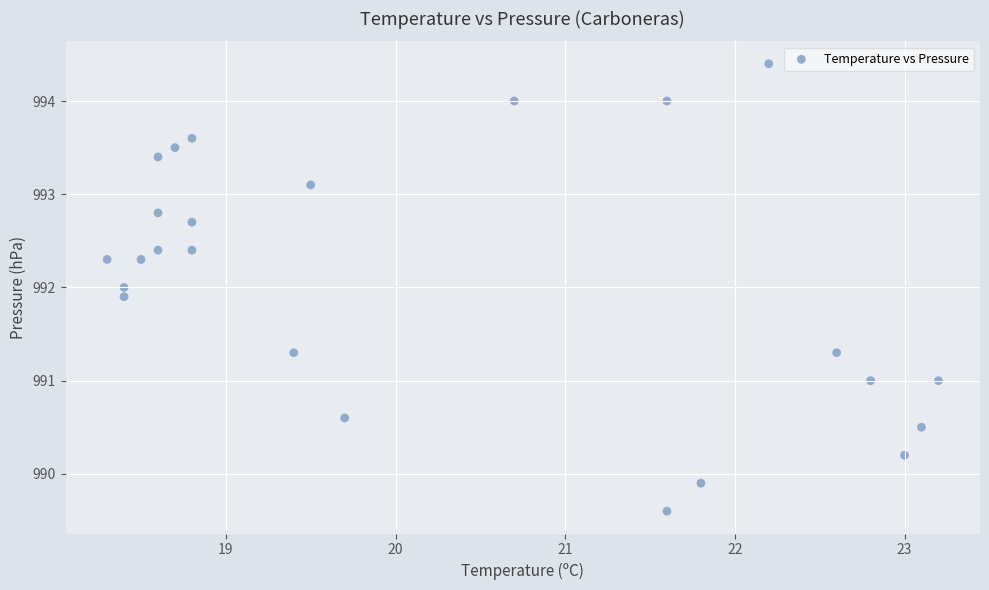

What is the range of X values (max minus min)?

4.9